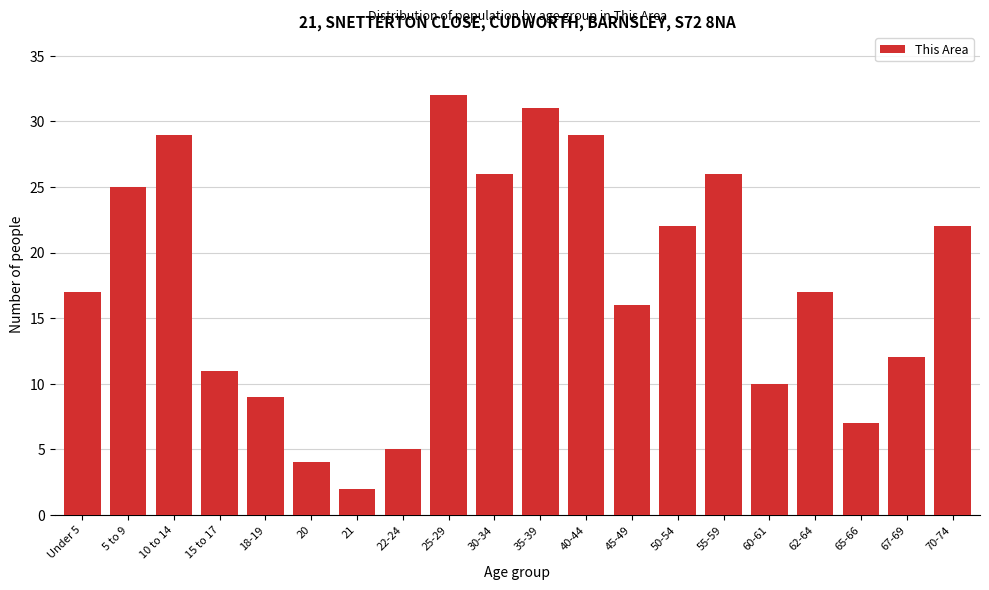

Reading right to left, list all the values displayed in this chart.

22	12	7	17	10	26	22	16	29	31	26	32	5	2	4	9	11	29	25	17